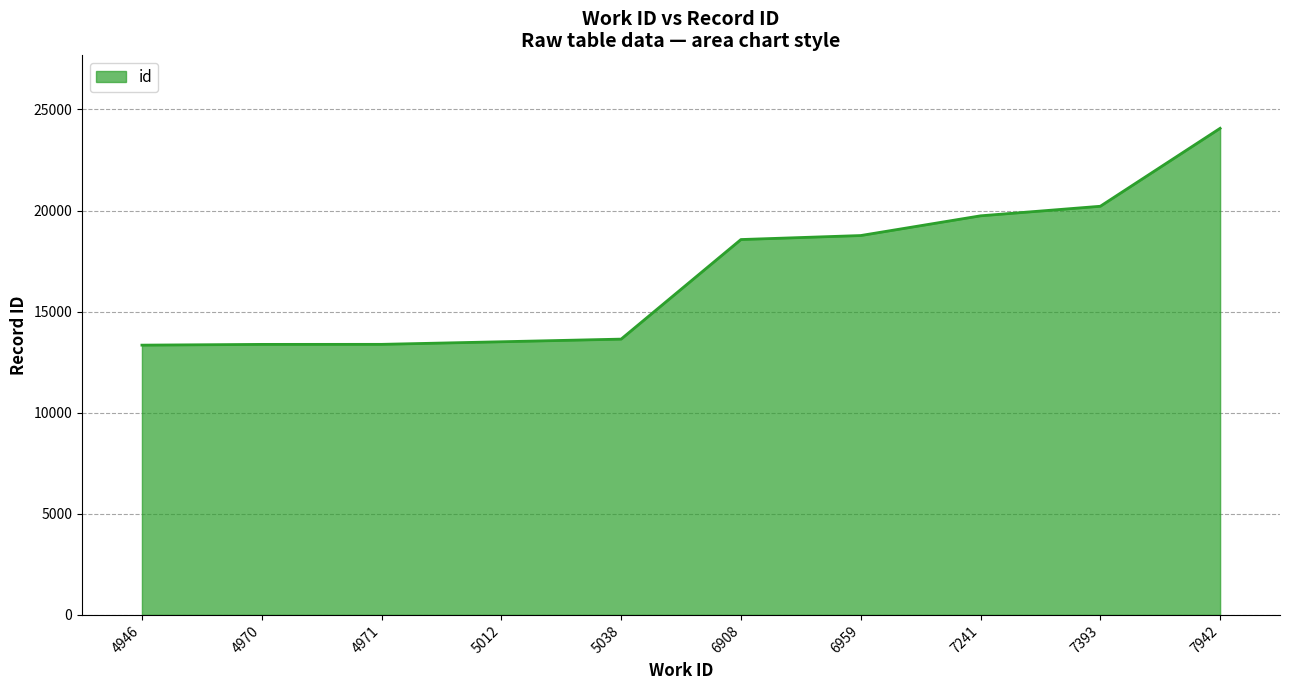

Which category has the highest value across all series?

7942